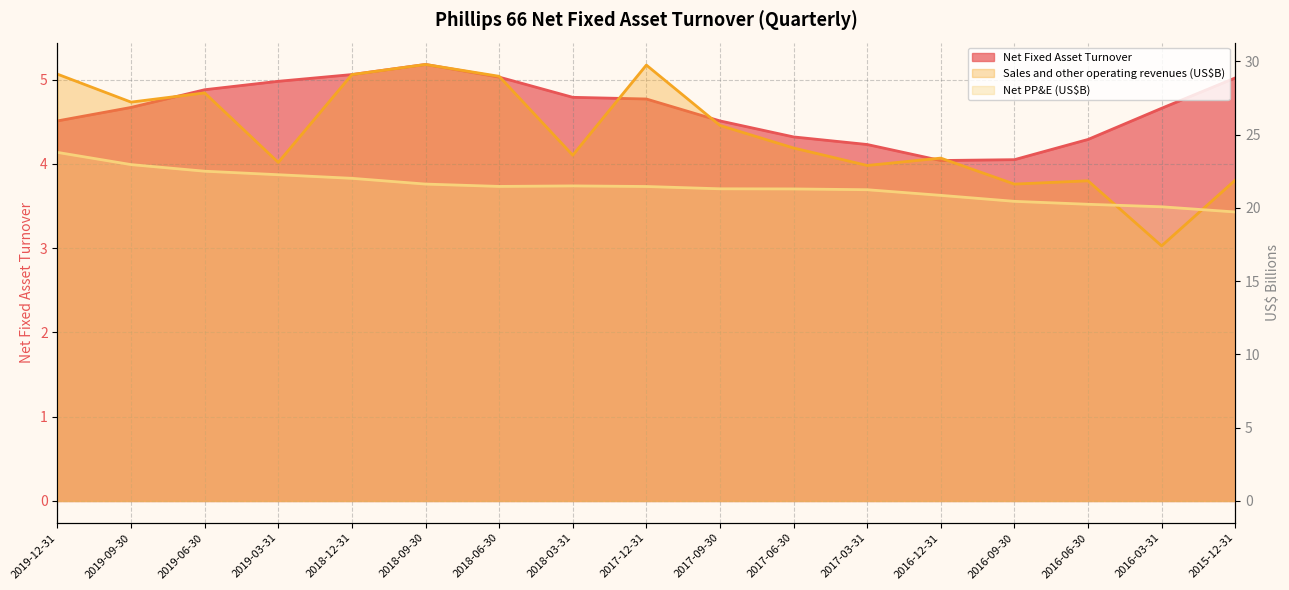

Which series has the widest spread of values?

Sales and other operating revenues